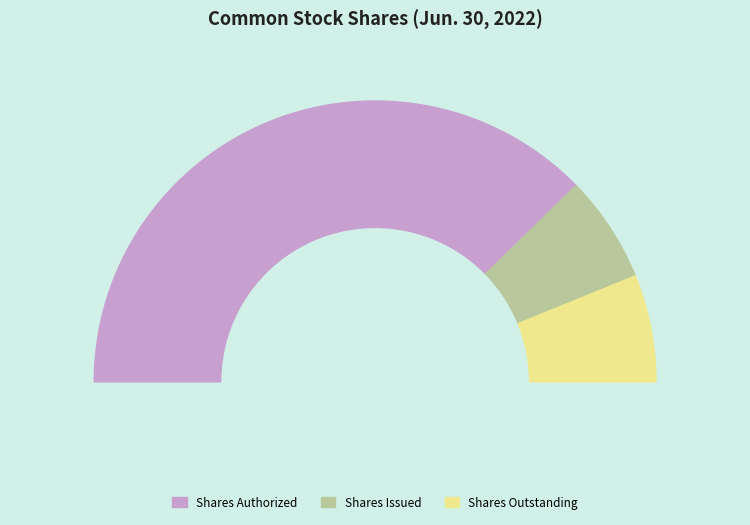

What is the smallest slice in the pie chart?

Common stock, shares issued